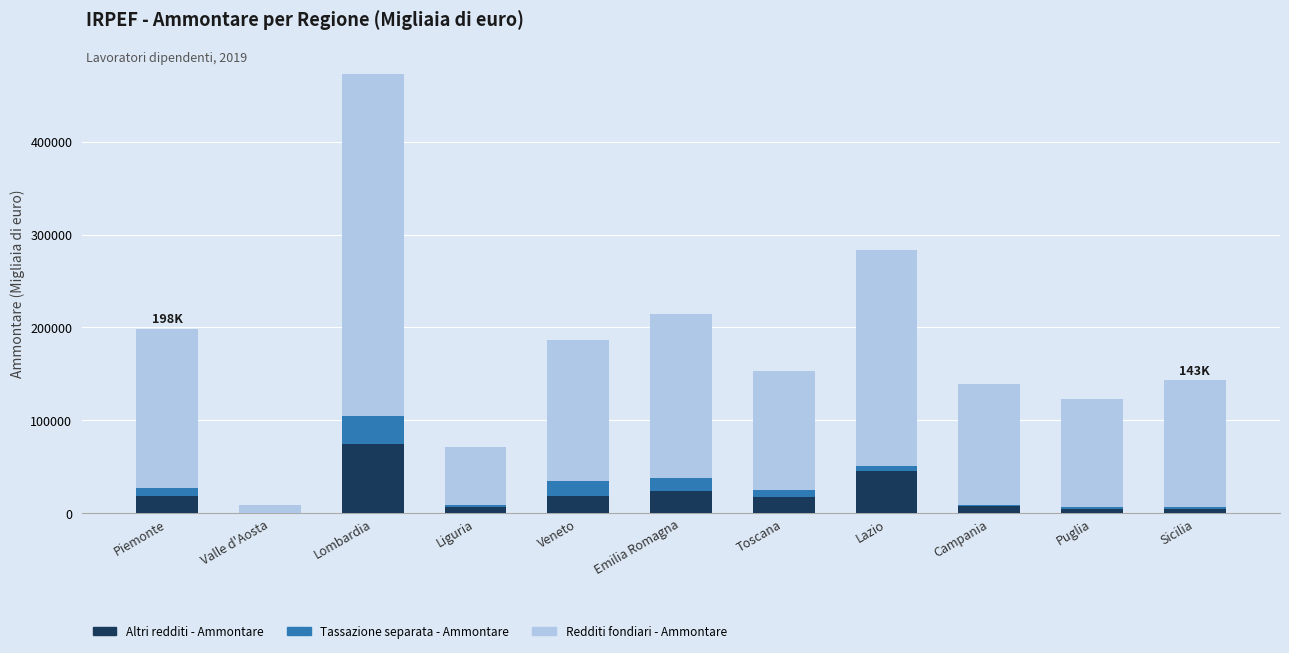

At which category is the sum across all series the highest?

Lombardia